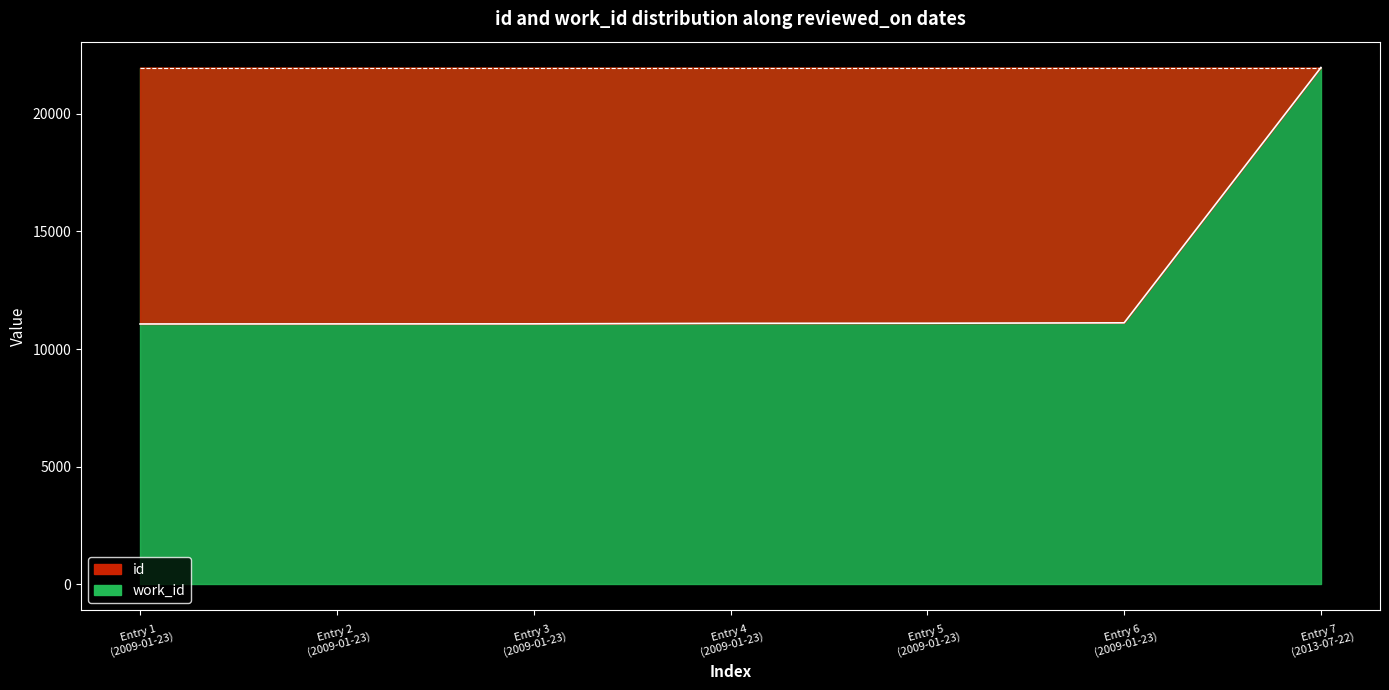

Approximately how many times larger is the value at Entry 5 (2009-01-23) compared to Entry 7 (2013-07-22)?

0.5